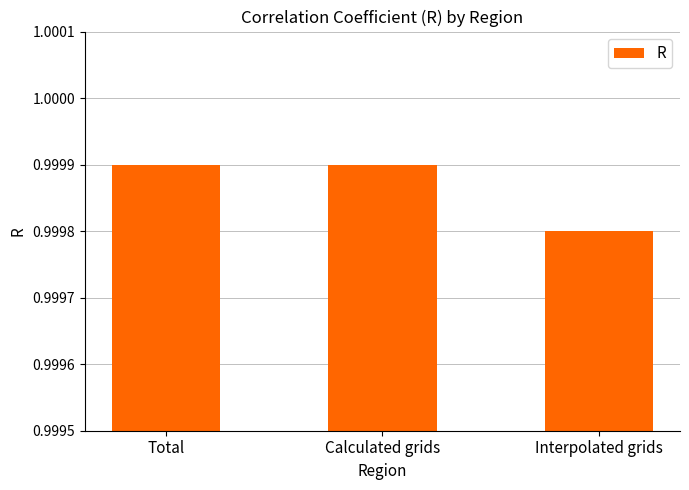

True or false: the data shows 1.6 at Total.

False